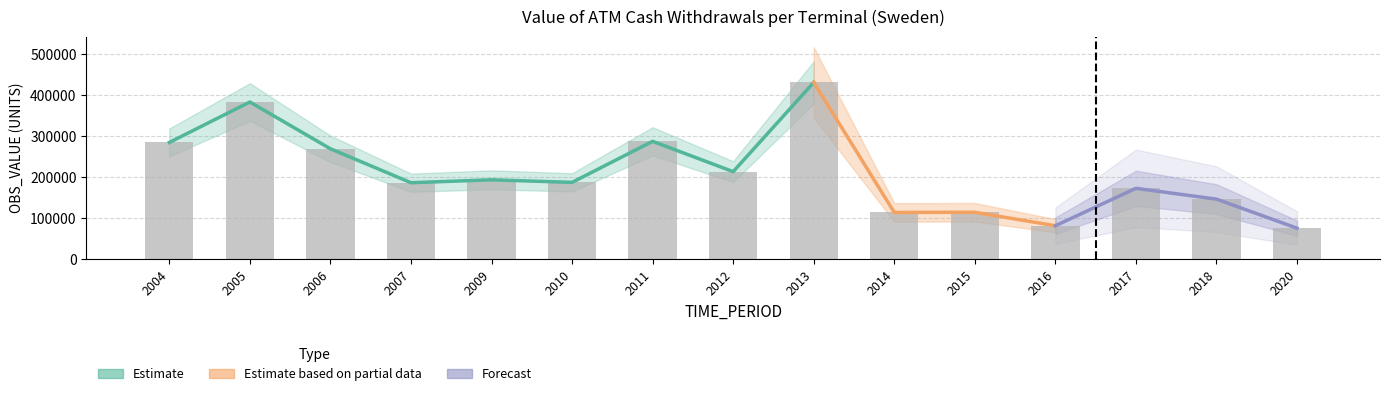

The value at 2015 is 149710.6. True or false?

False